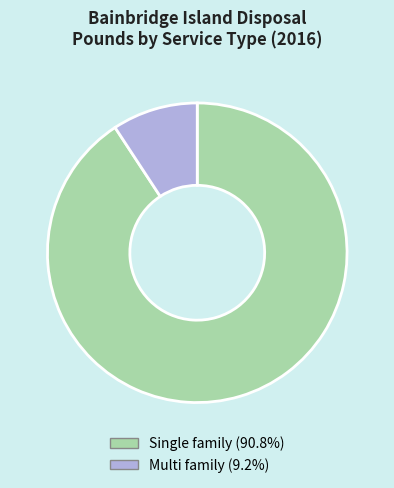

Rank the categories by value from lowest to highest.

Multi family, Single family